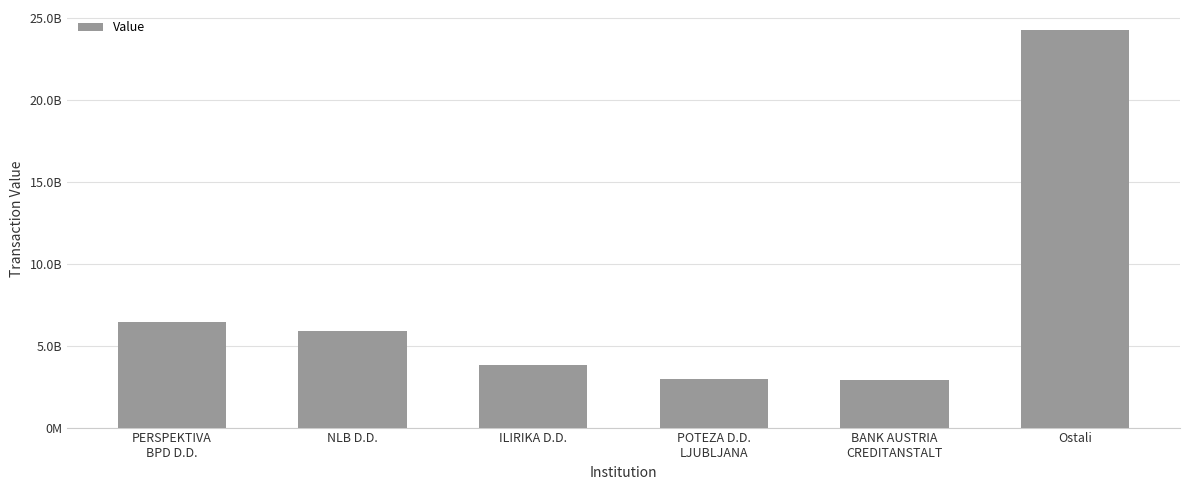

Does the chart contain stacked bars?

No